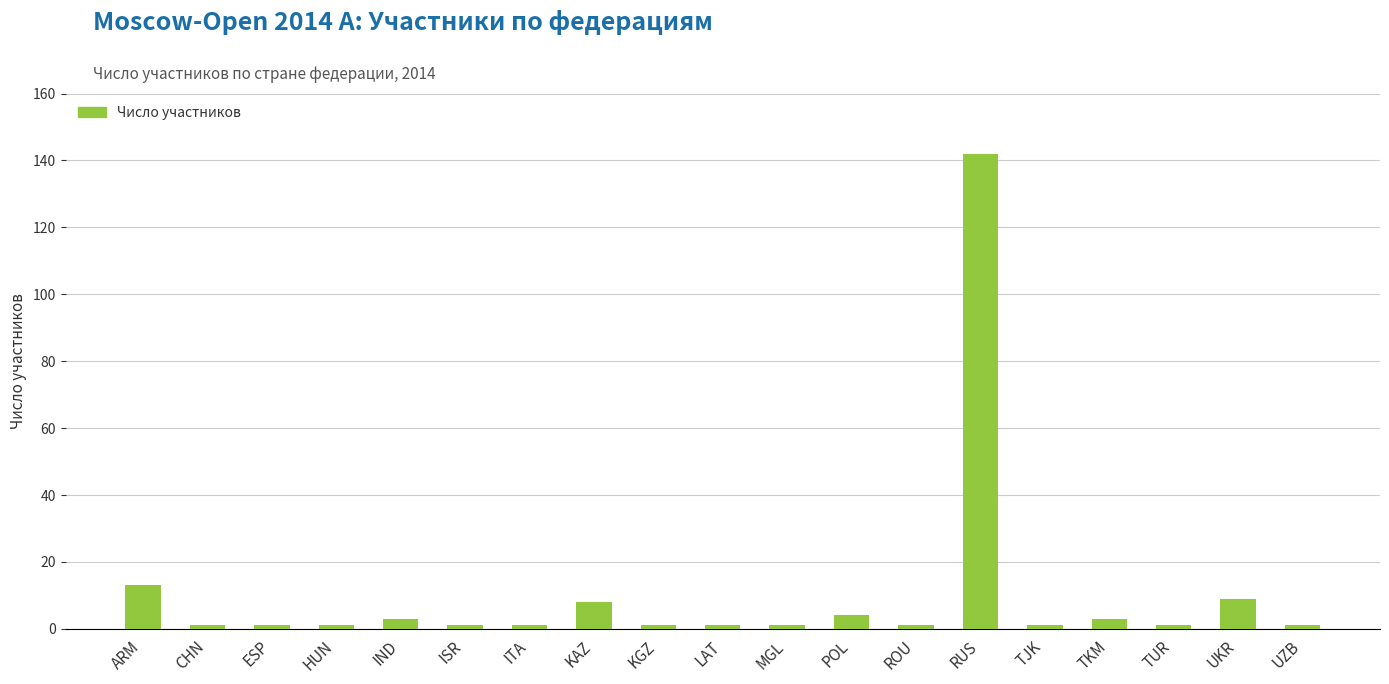

Which label corresponds to the largest value in the chart?

RUS